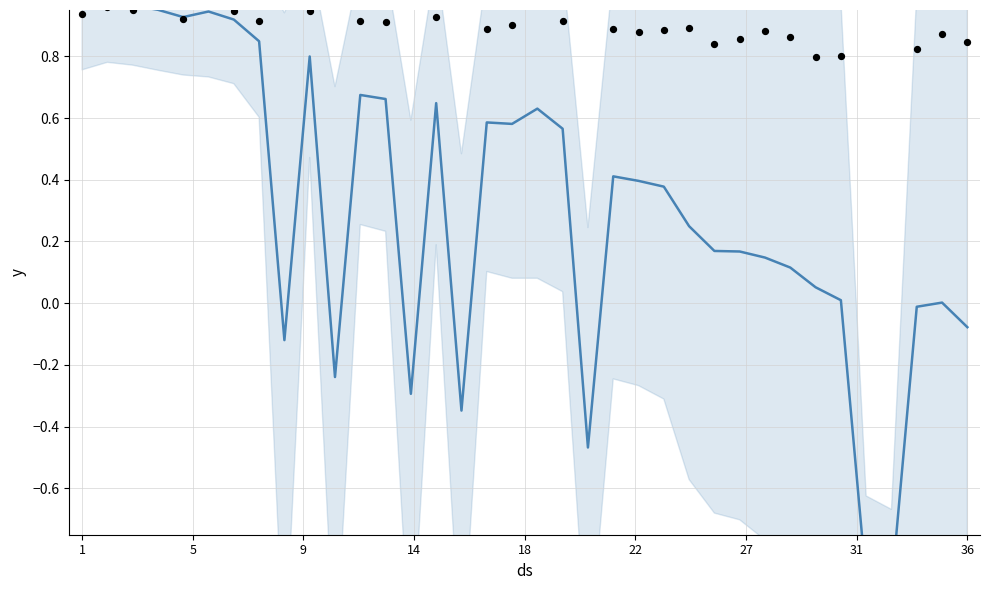

Which series reaches the maximum Y coordinate?

observations